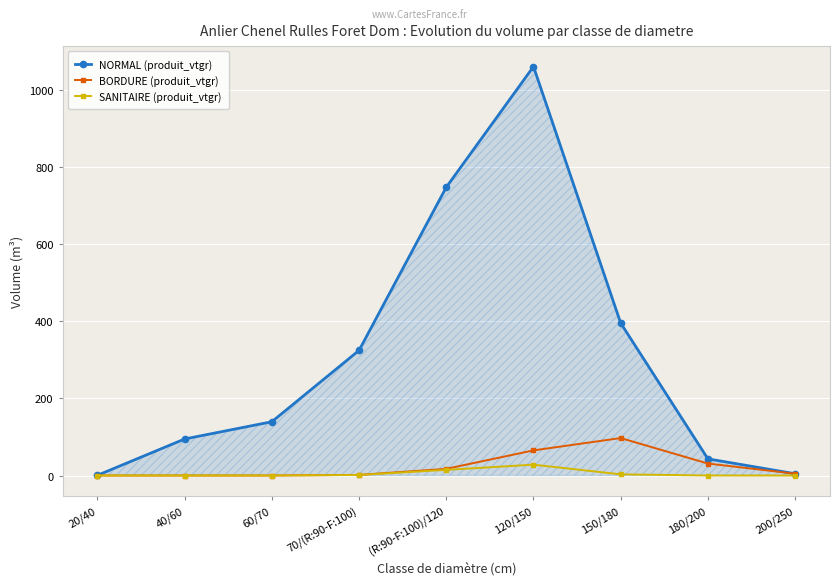

How many lines are shown in the chart?

3